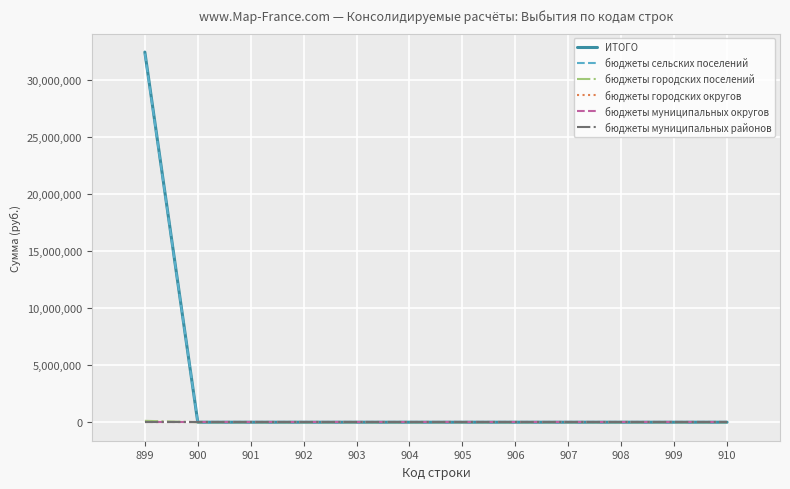

True or false: бюджеты сельских поселений and бюджеты городских округов cross at least once.

False